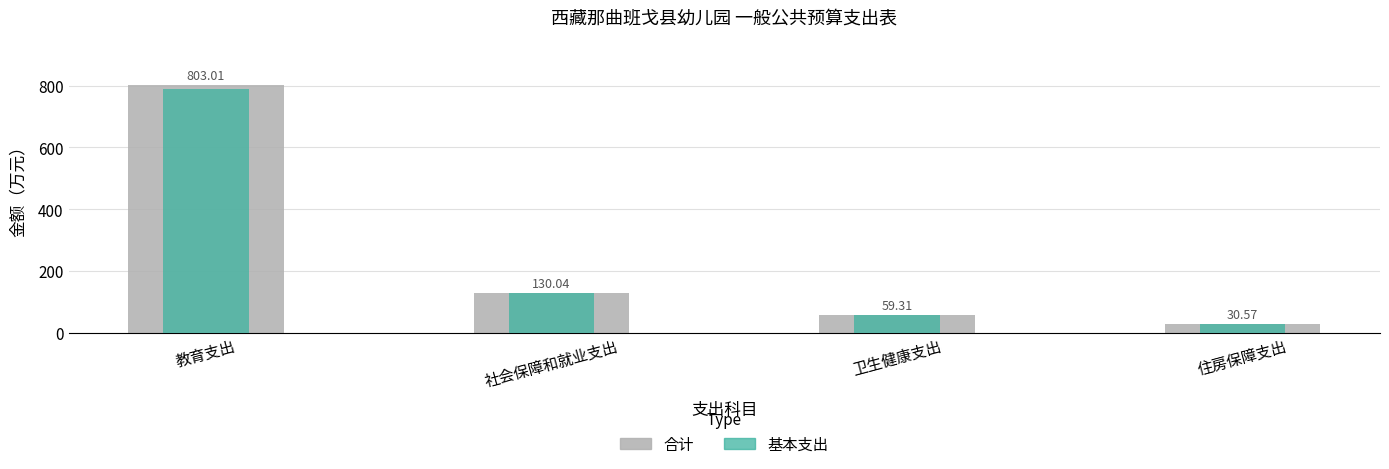

List the labels in order of 合计 value, largest first.

教育支出, 社会保障和就业支出, 卫生健康支出, 住房保障支出